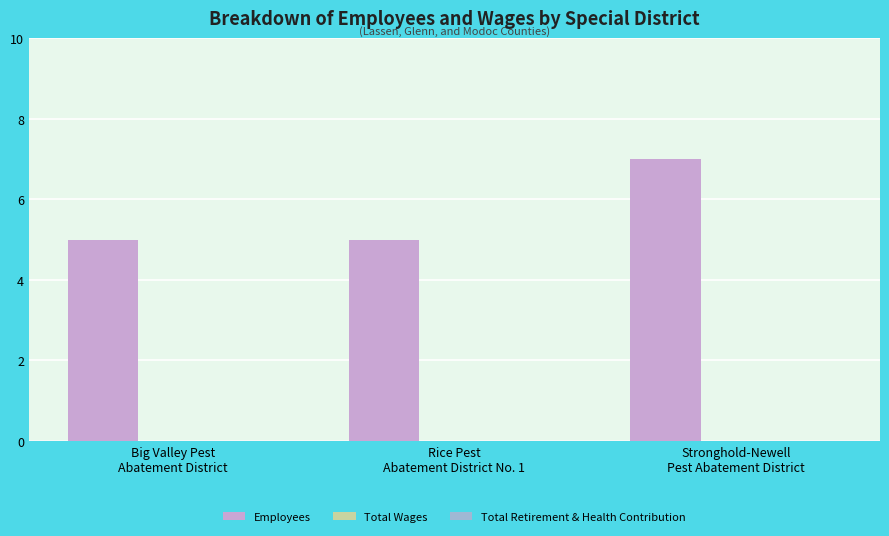

What is the sum of all values?

17